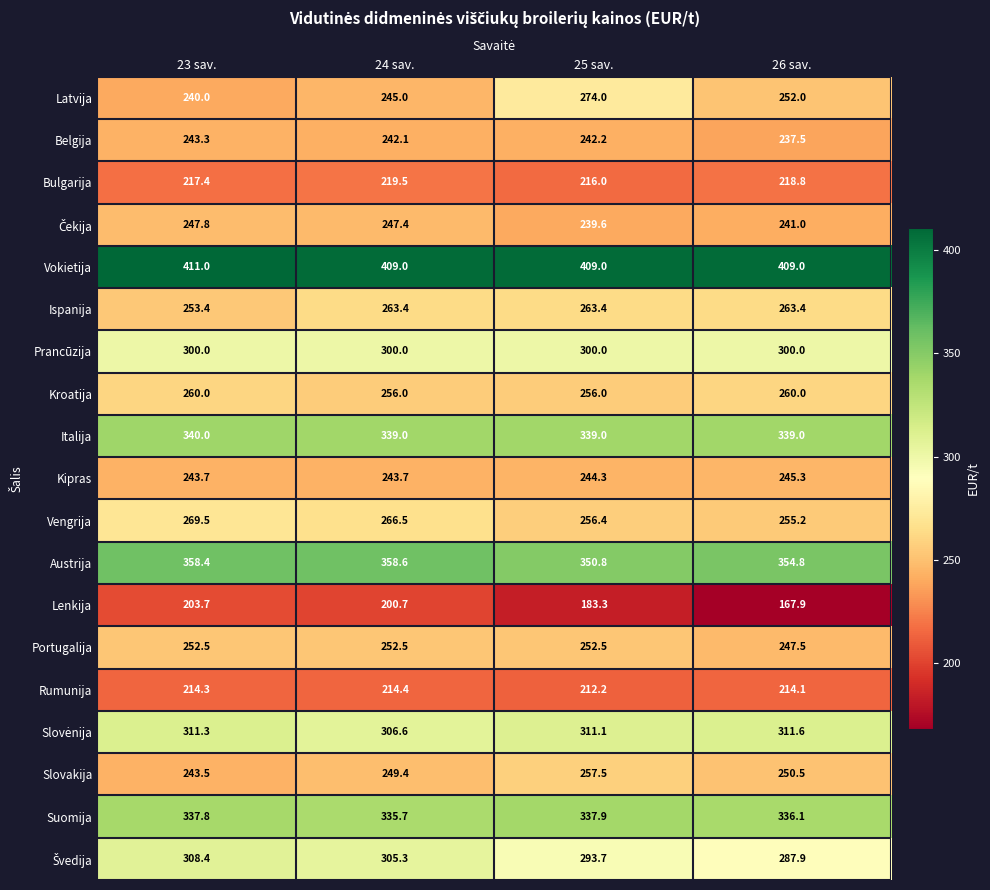

What is the difference between the Kroatija values at 26 sav. and 24 sav.?

4.0